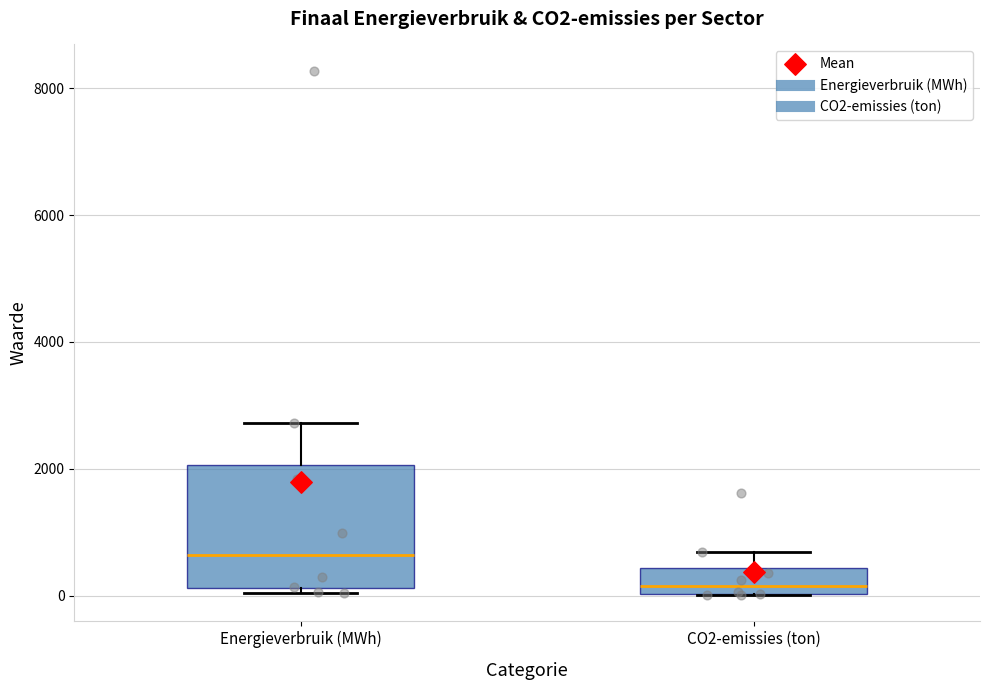

Reading left to right, transcribe this box plot: for each box, give where its median line is, the range the box spans, and where its two whiskers end, as read against the y-axis. The values are not printed on the chart, so give them approximately, as read against the axis.

Energieverbruik (MWh): median 600, box 200 to 2000, whiskers 0 to 2800
CO2-emissies (ton): median 200, box 0 to 400, whiskers 0 to 600